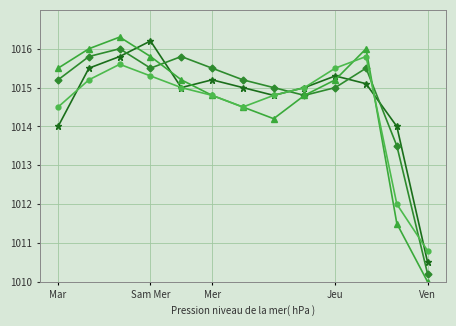

What is the smallest value displayed?

1010.0